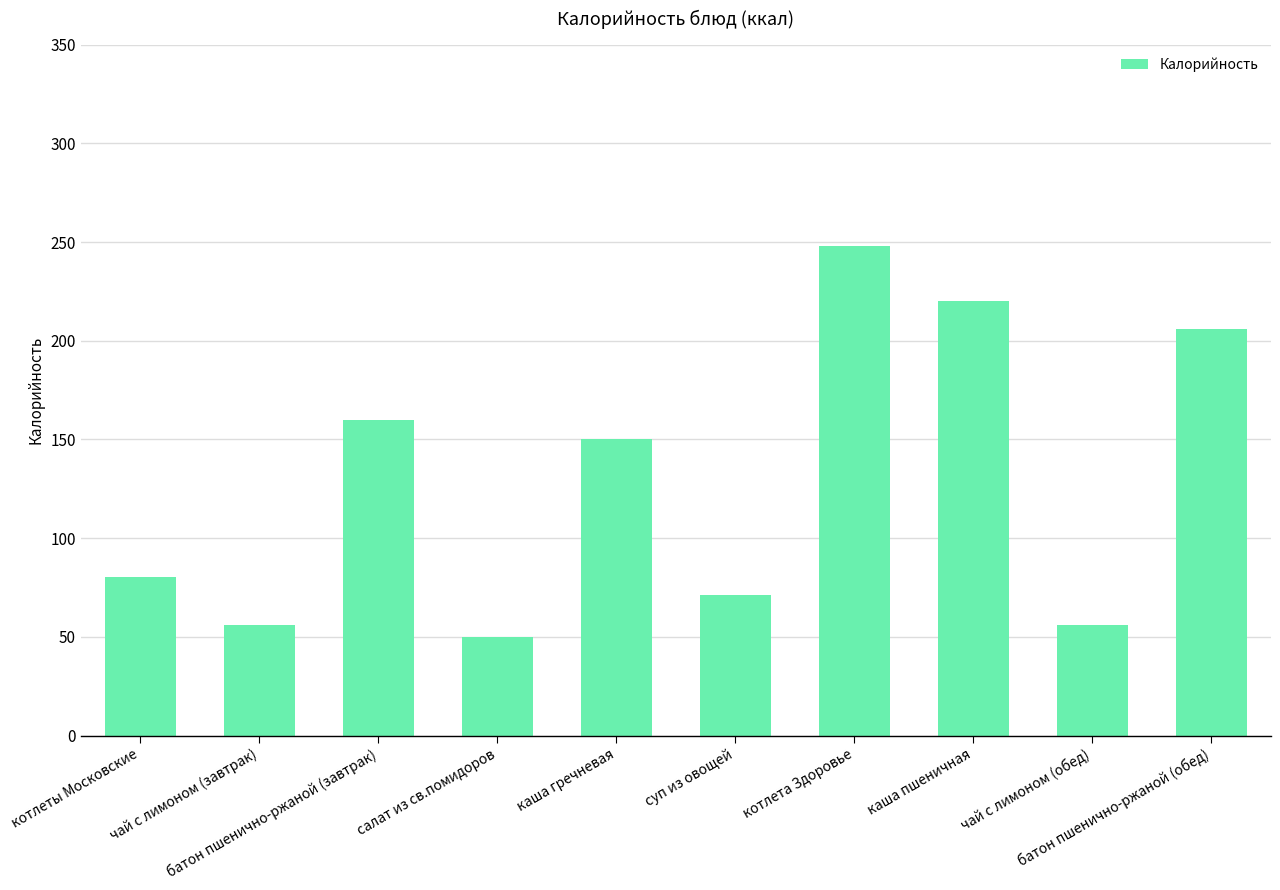

Reading left to right, what are all the values shown in this chart?

80.4	56.0	160.0	50.0	150.0	71.0	248.0	220.0	56.0	206.0